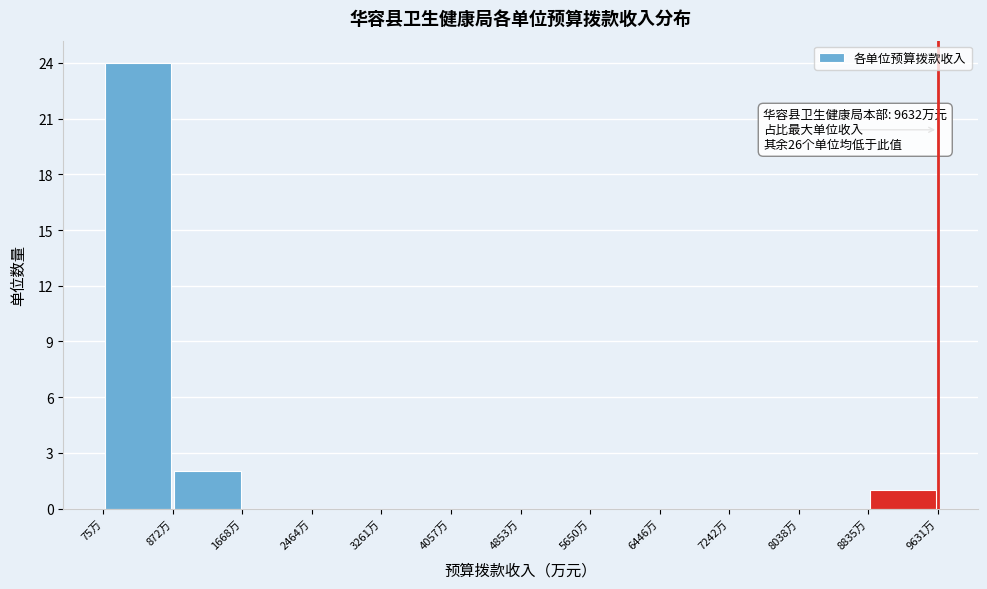

Which range on the x-axis has the tallest bar?

100 to 900